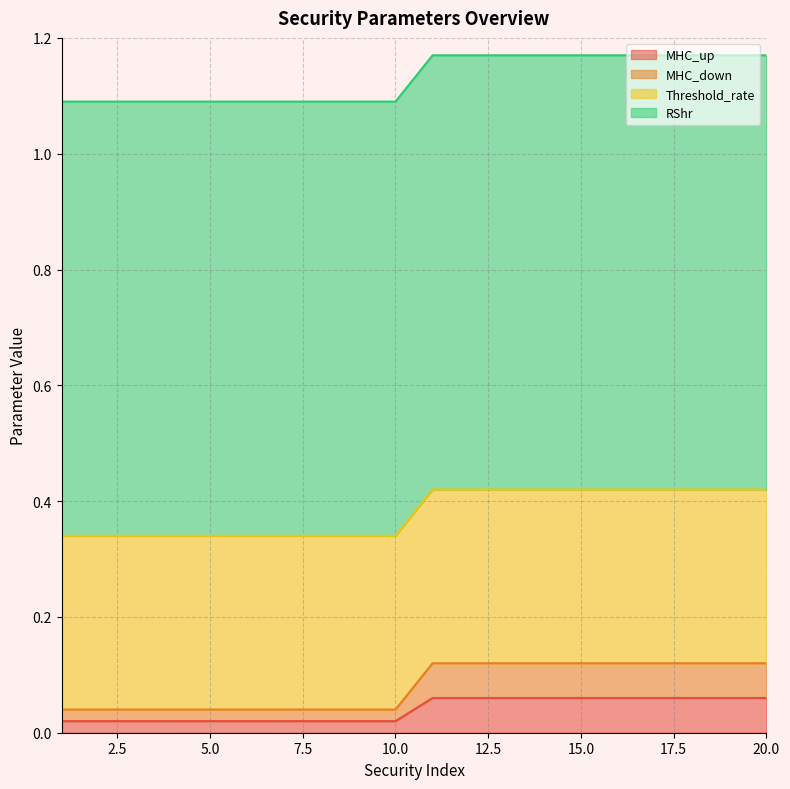

Which label corresponds to the largest value in the chart?

11